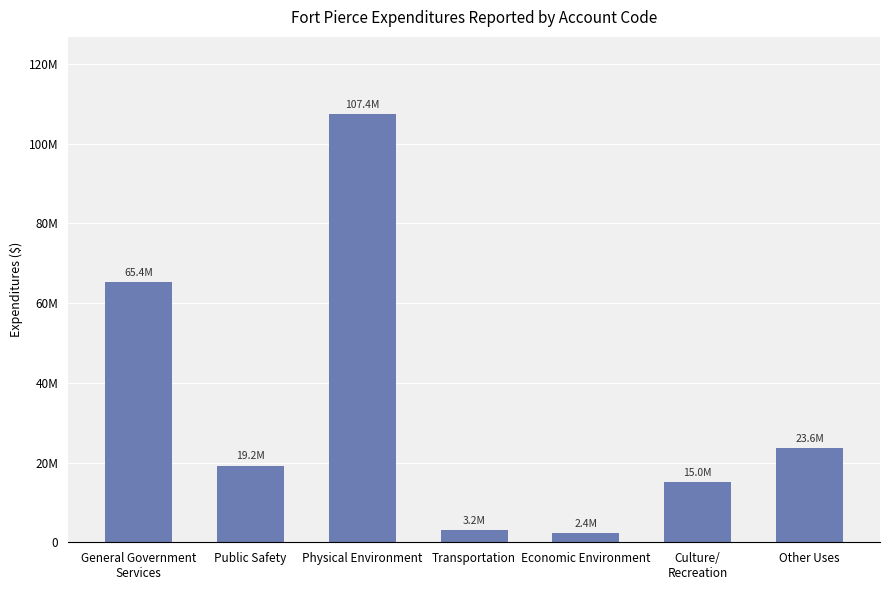

What is the smallest value displayed?

2393058